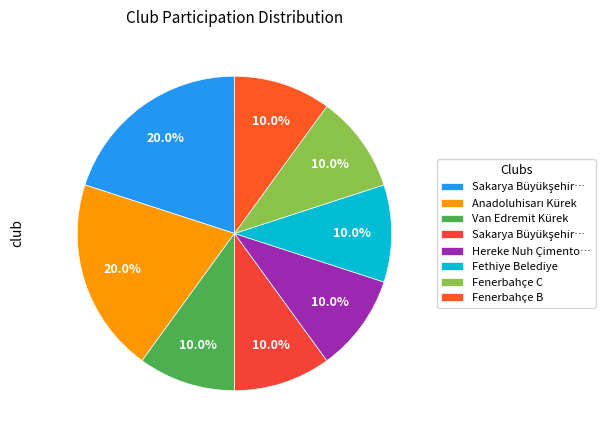

How many slices are in this pie chart?

8